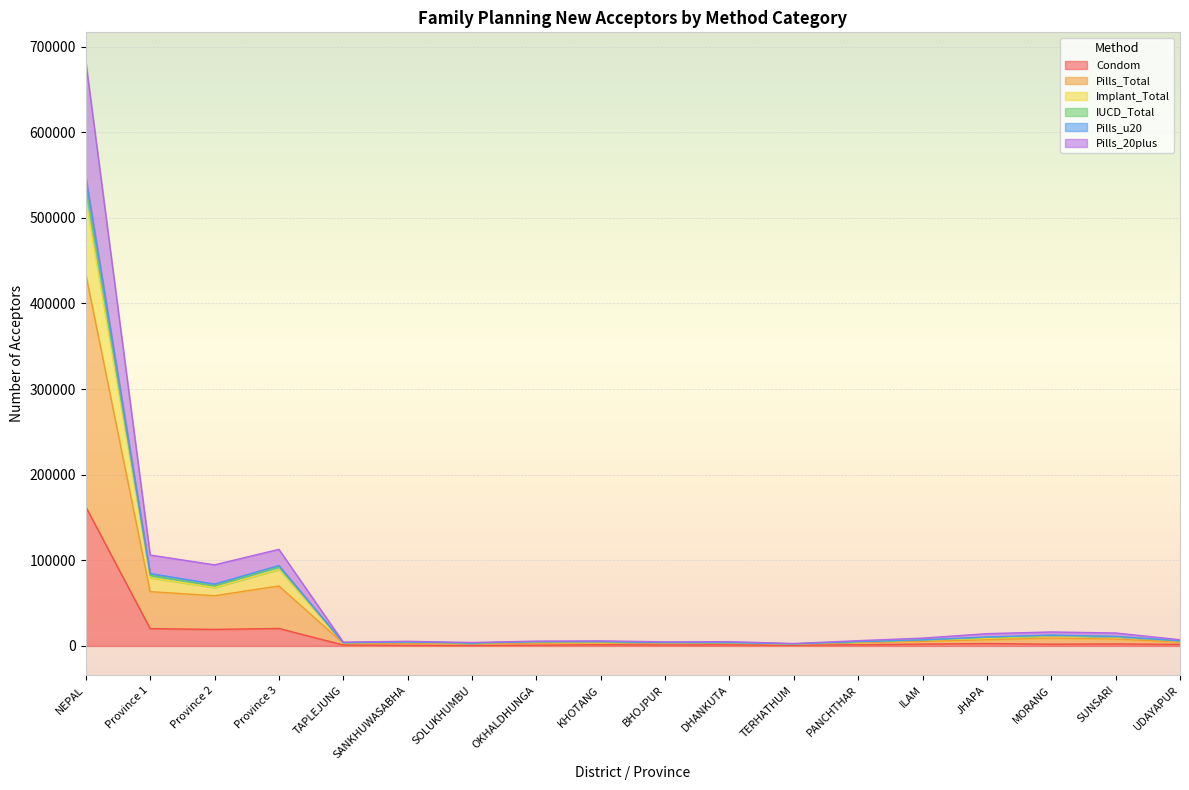

How many lines are shown in the chart?

6